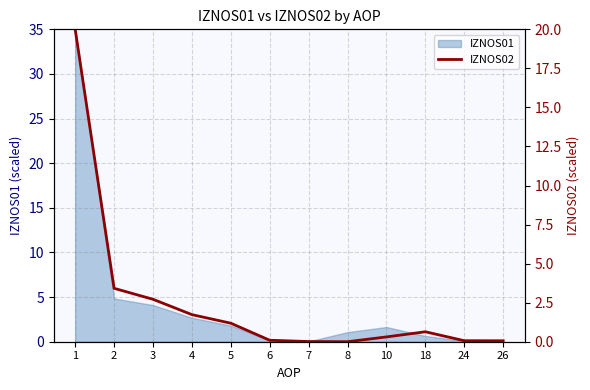

The value of IZNOS01 at 2 is 1.6. True or false?

False